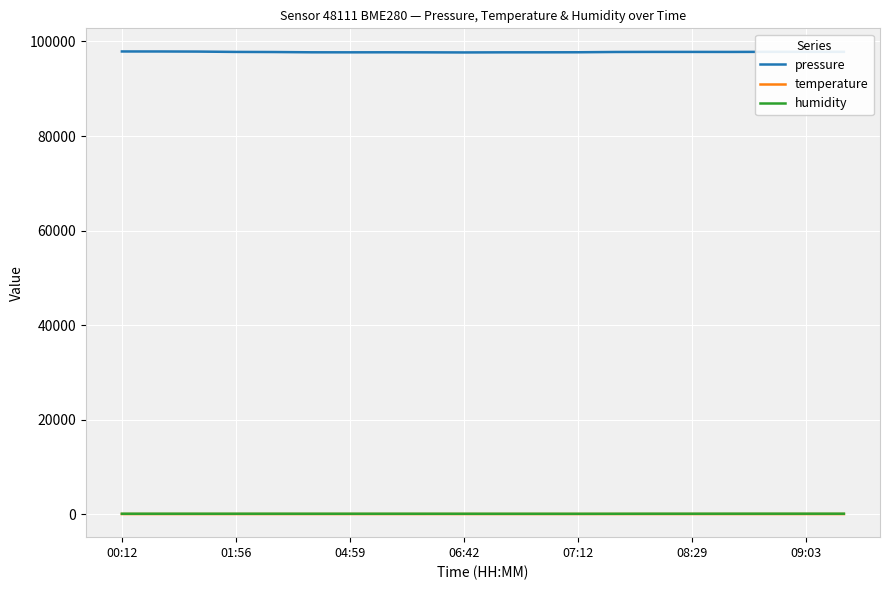

What are all the series names shown in the legend?

pressure, temperature, humidity